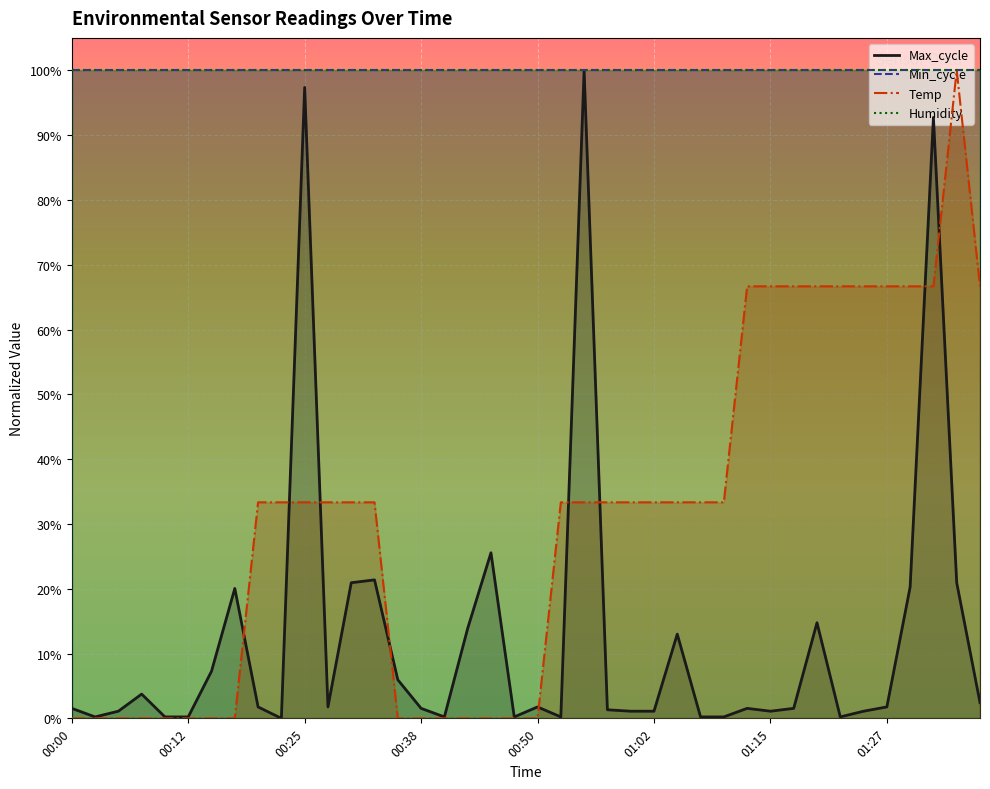

Between 32 and 37, which is larger?

37